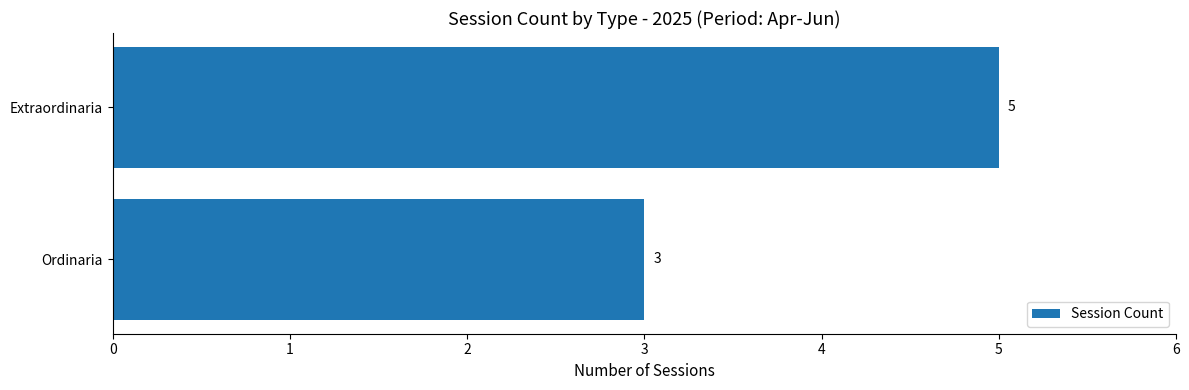

How many bars are there in total?

2